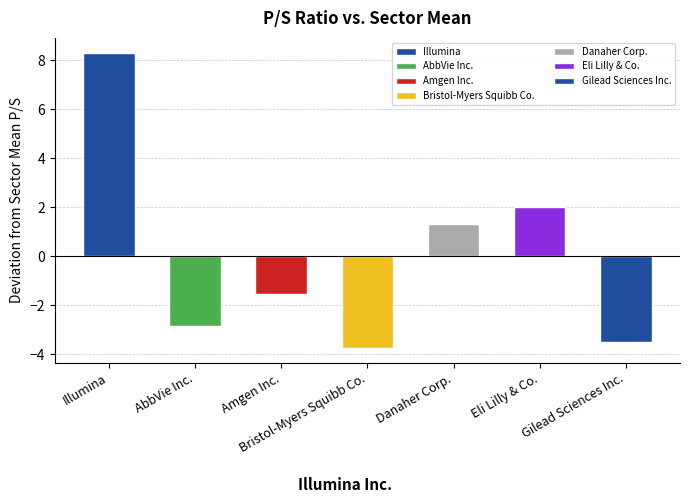

What is the sum of the values at Eli Lilly & Co. and Amgen Inc.?

0.5